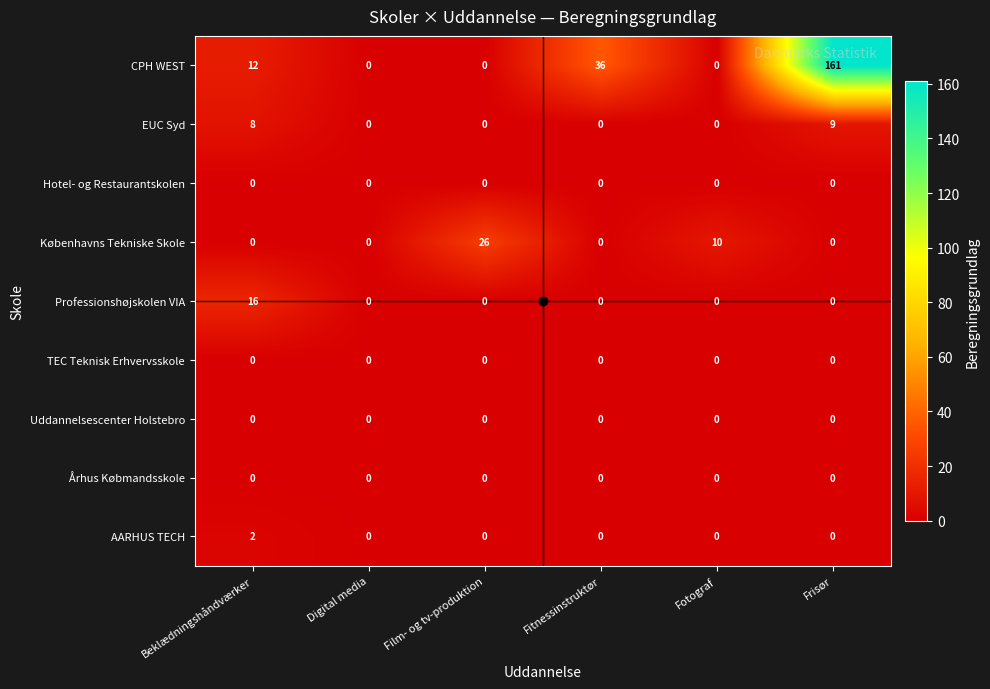

What is the difference between the maximum and minimum values in the EUC Syd series?

9